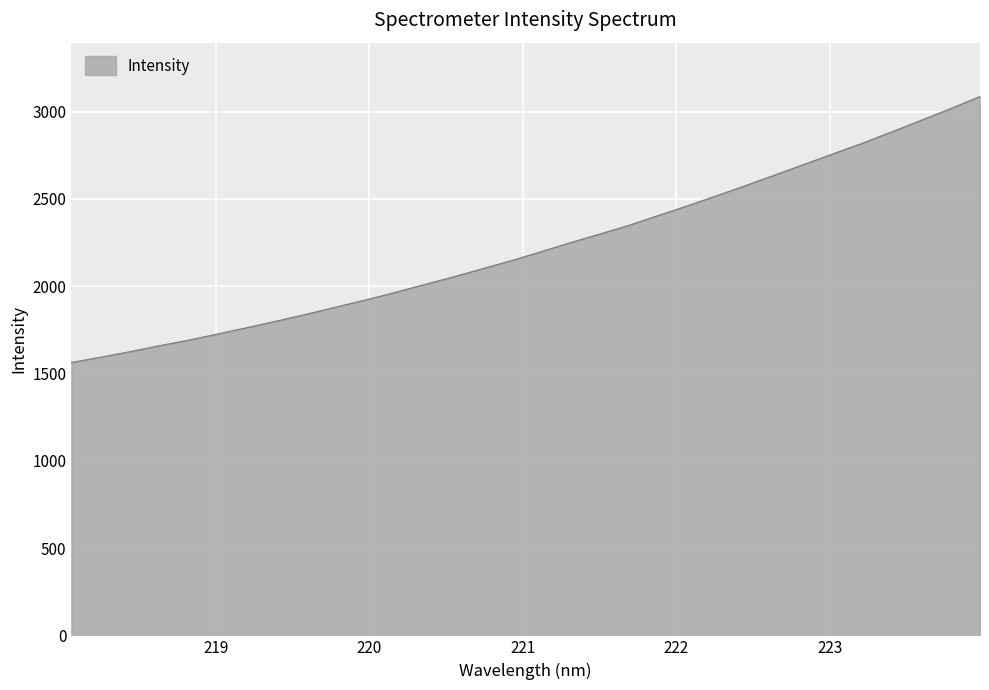

What is the difference between the maximum and minimum values?

1523.5